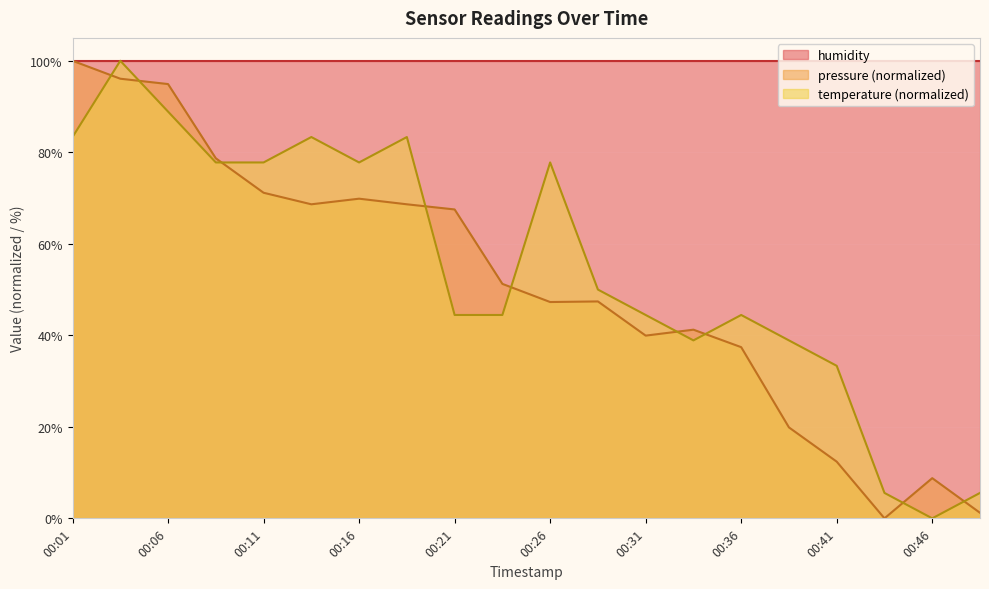

Which series ends up on top after the final intersection of pressure and temperature?

temperature